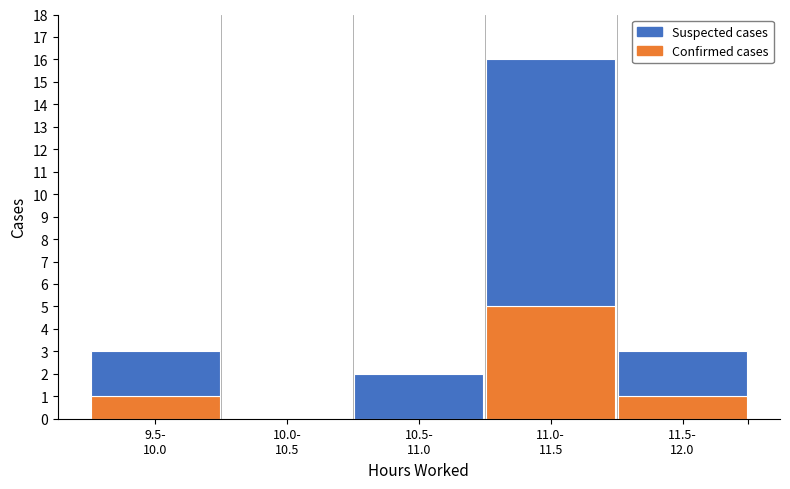

What is the sum of all Confirmed cases values?

7